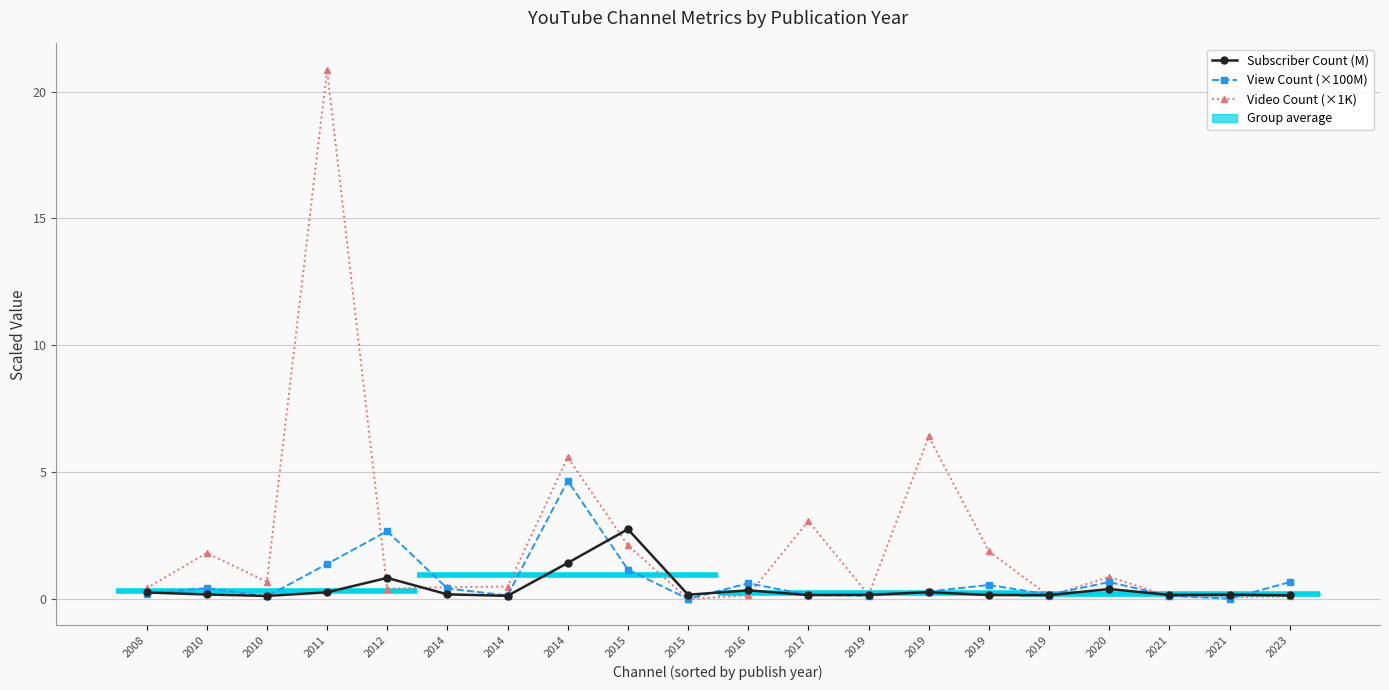

Reading left to right, transcribe all the data shown in this chart.

Subscriber Count (M): 0.3	0.2	0.1	0.3	0.8	0.2	0.1	1.4	2.8	0.2	0.3	0.2	0.2	0.3	0.2	0.1	0.4	0.2	0.2	0.1
View Count (×100M): 0.2	0.4	0.1	1.4	2.7	0.4	0.1	4.7	1.2	0.0	0.6	0.2	0.1	0.3	0.6	0.2	0.7	0.1	0.0	0.7
Video Count (×1K): 0.4	1.8	0.7	20.9	0.4	0.5	0.5	5.6	2.1	0.0	0.1	3.1	0.2	6.4	1.9	0.1	0.9	0.1	0.1	0.1